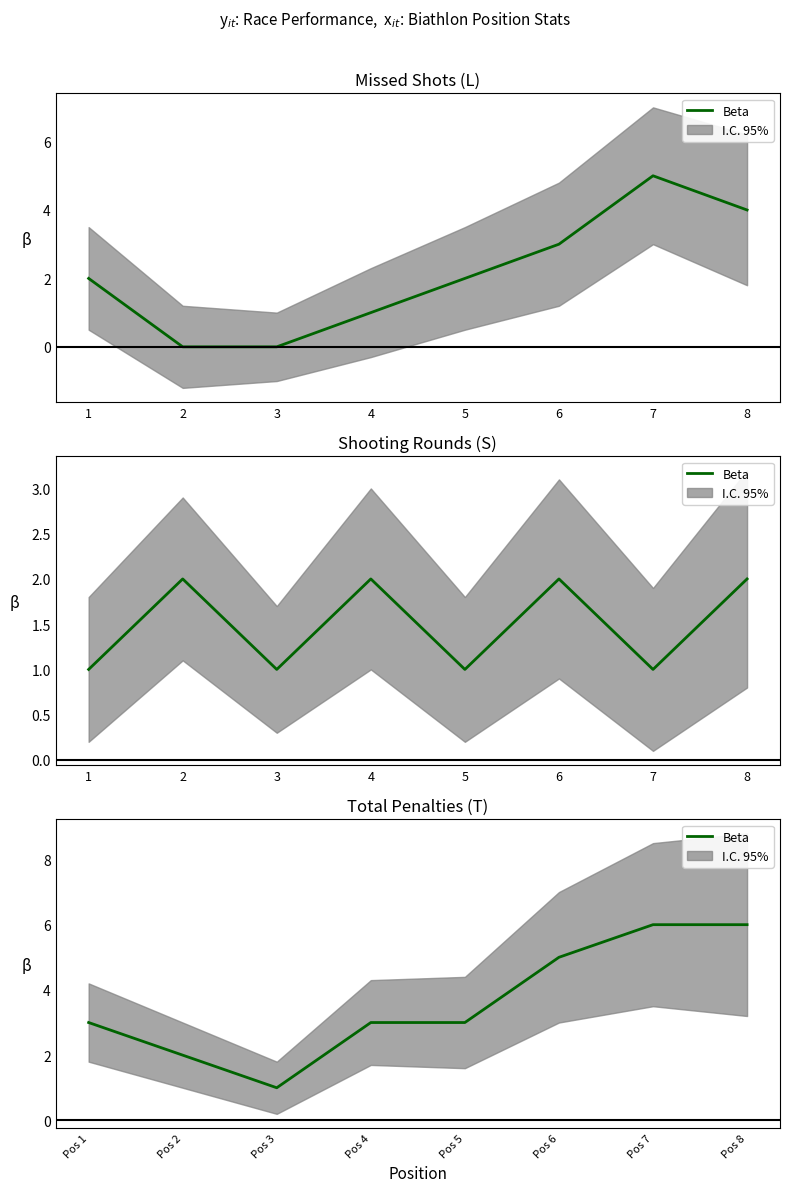

Reading left to right, extract all data points from this chart.

3	2	1	3	3	5	6	6